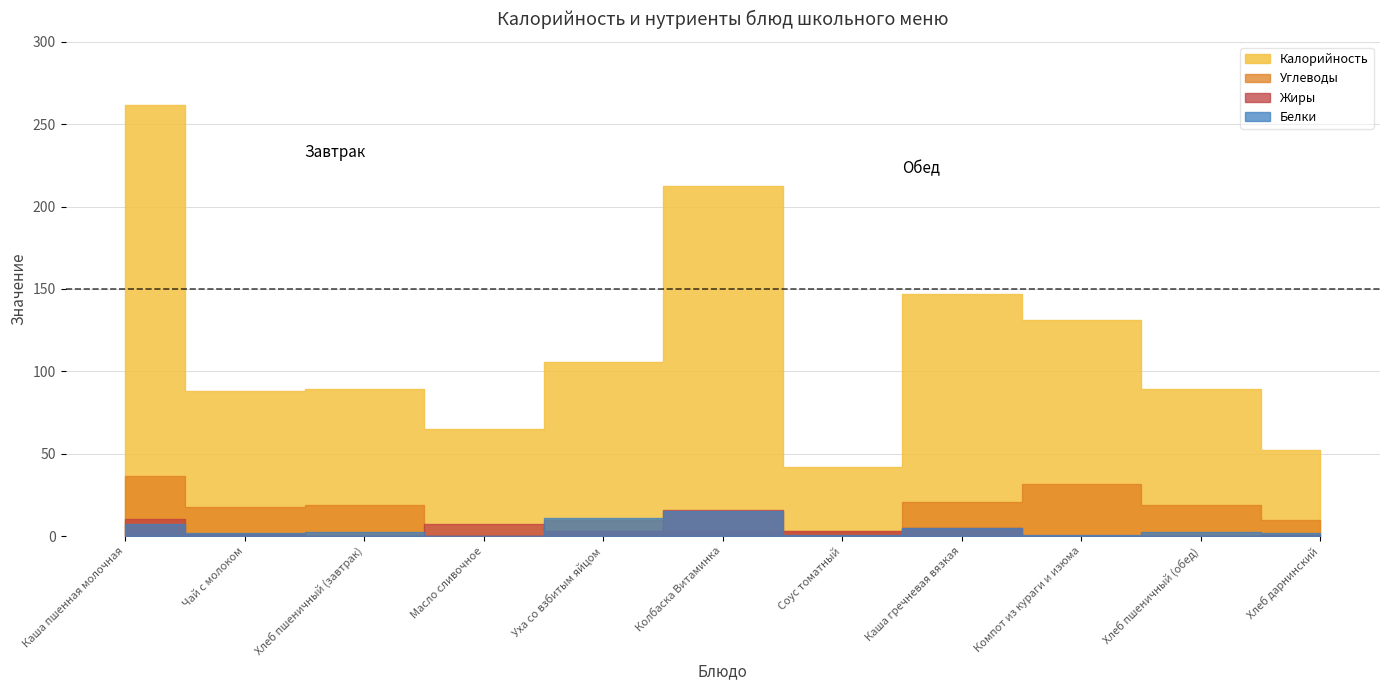

At which label is the value closest to 152?

Каша гречневая вязкая